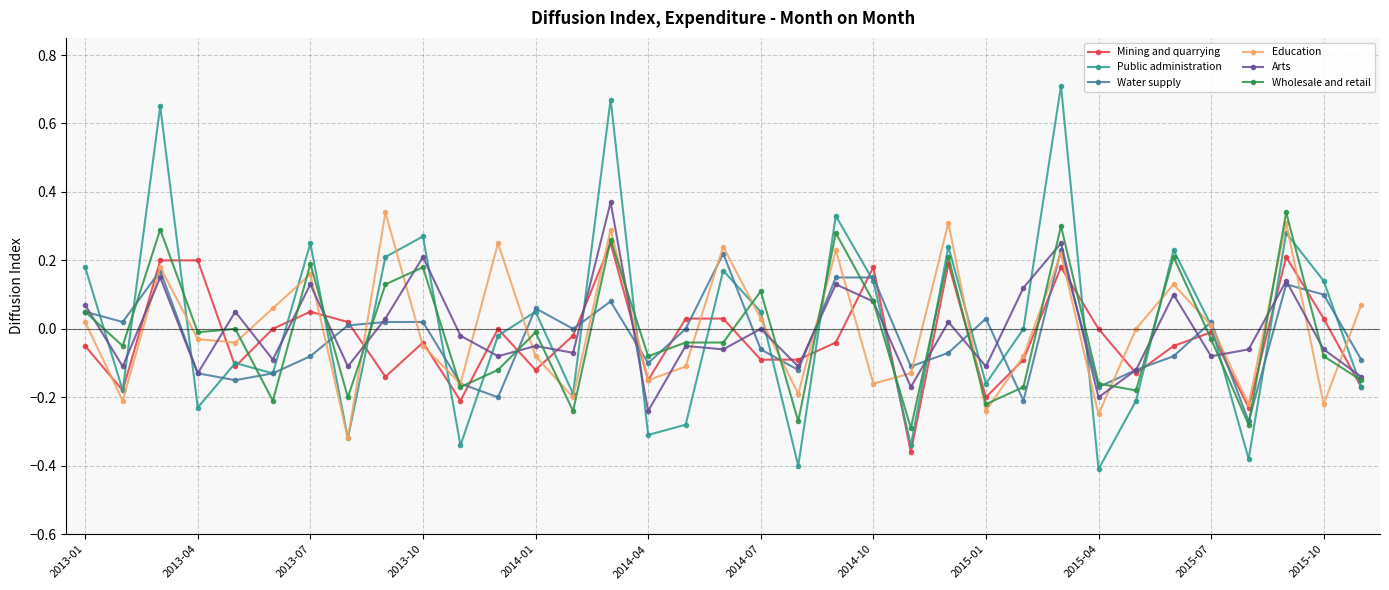

Does the chart have visible grid lines?

Yes